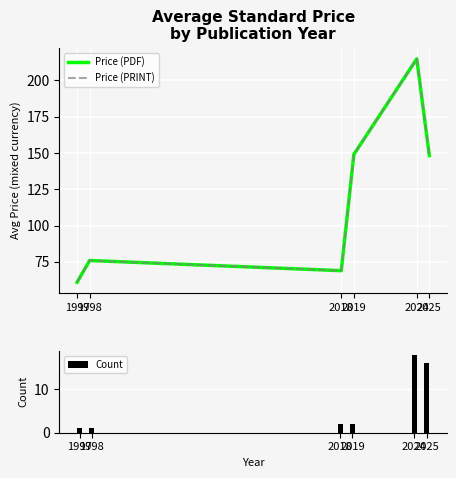

At which label does Count reach its minimum?

1997